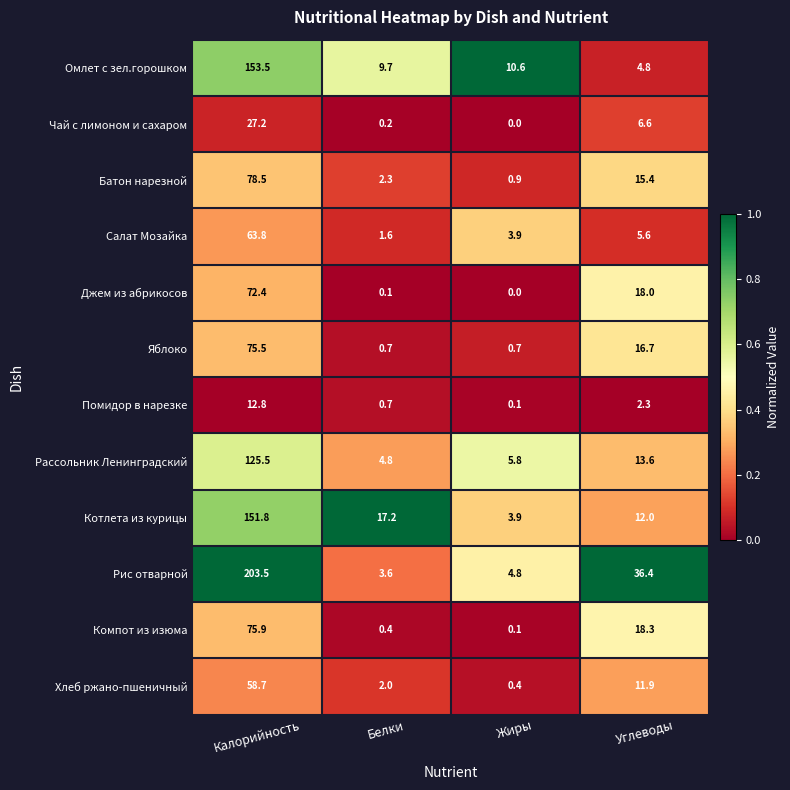

At which label is Рассольник Ленинградский closest to 65?

Углеводы